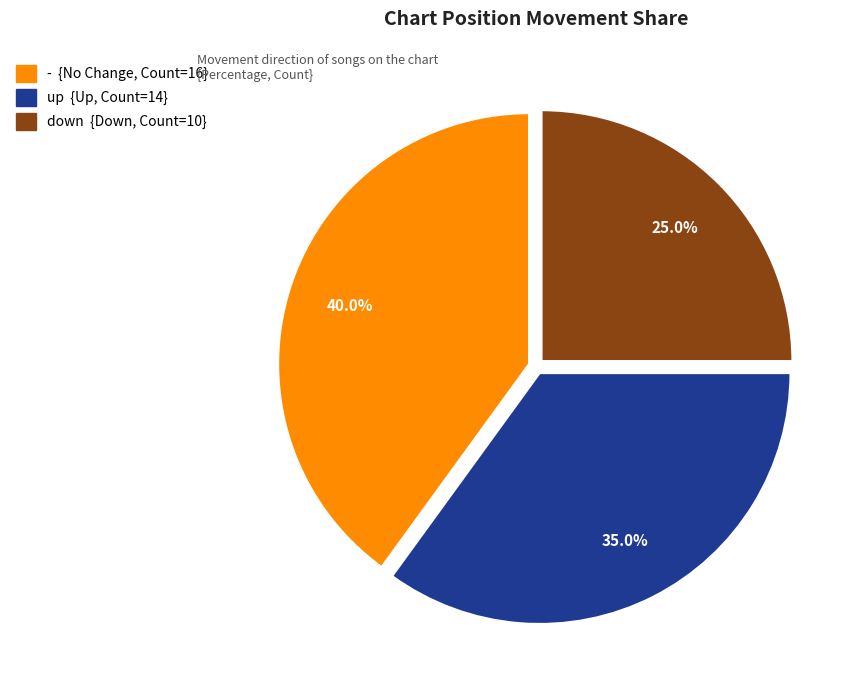

To the nearest percent, what percentage of the pie is -?

40%